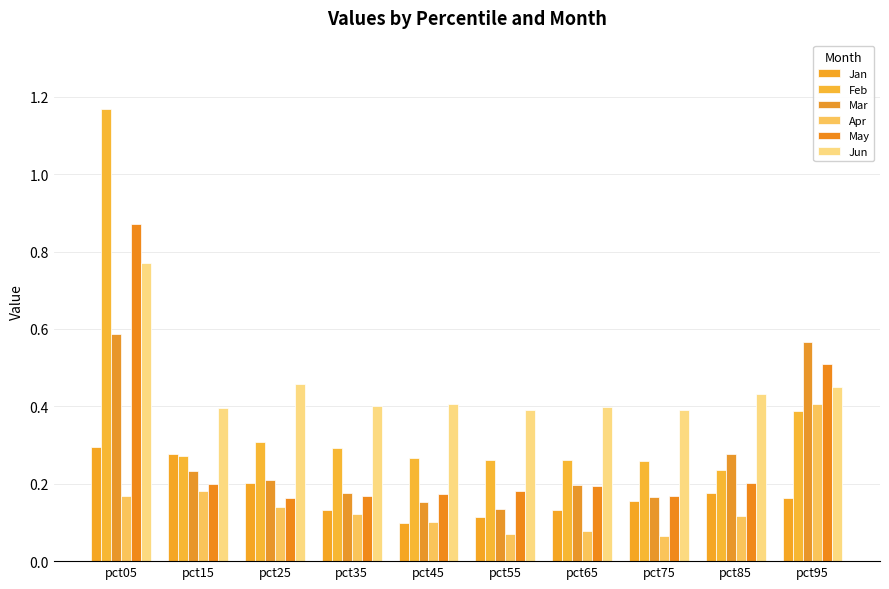

Between pct15 and pct95, which series saw the biggest shift?

Mar